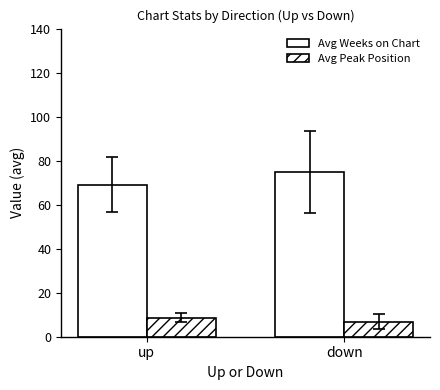

At which label is Avg Peak Position closest to 7?

down